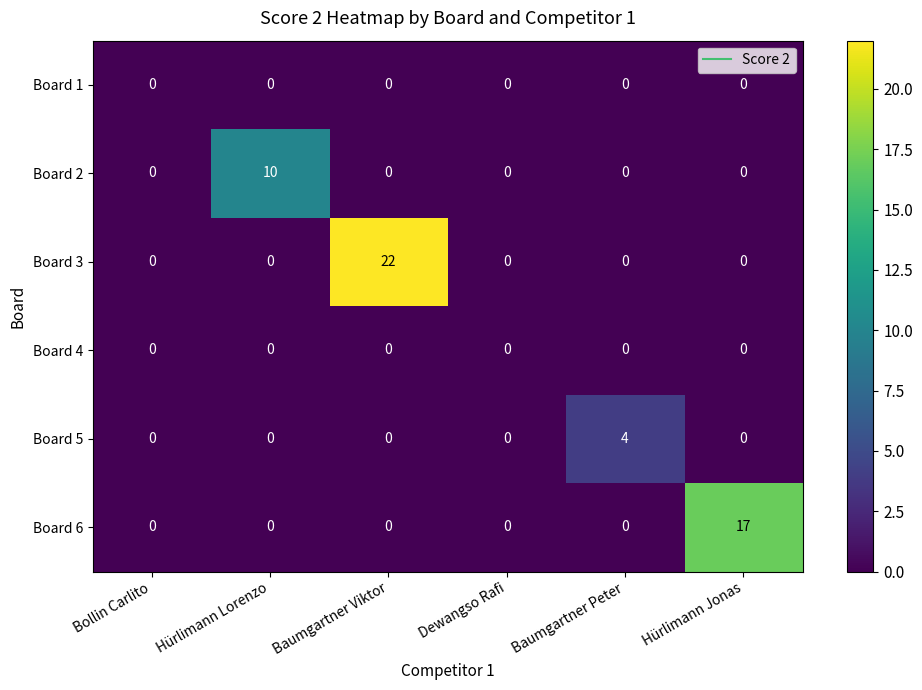

What is the difference between the maximum and second lowest values in the Board 3 series?

22